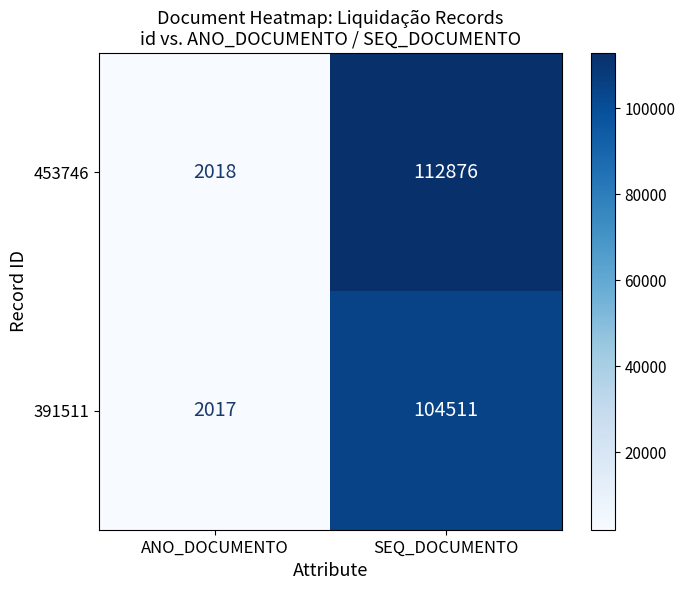

Which series has the widest spread of values?

453746